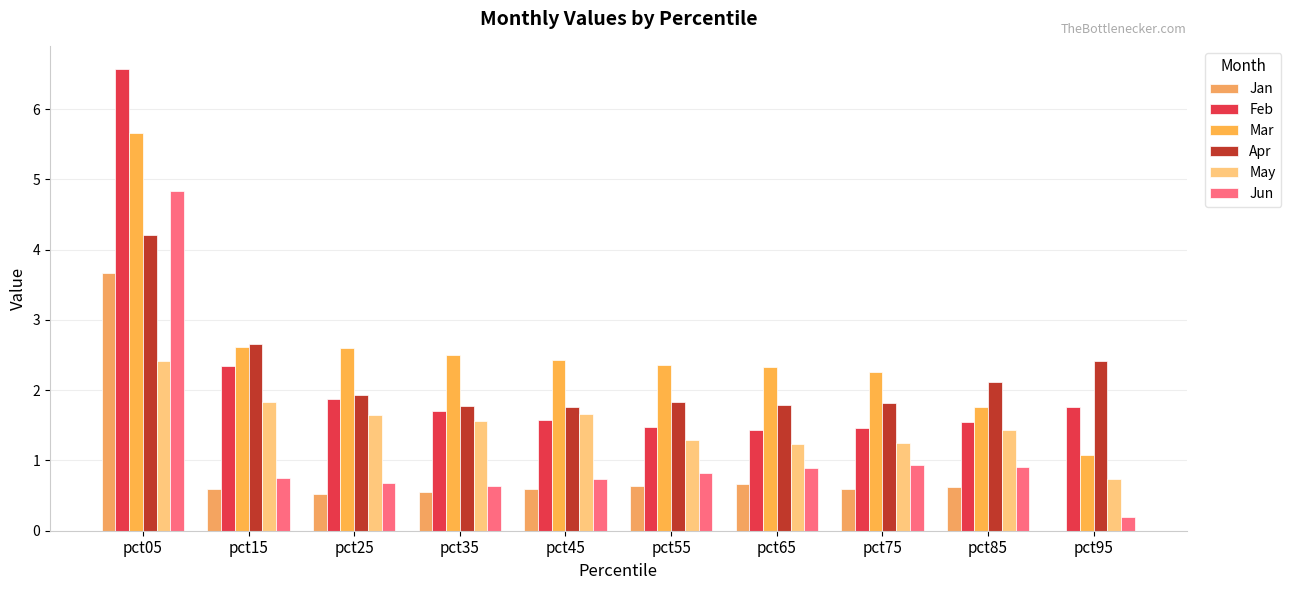

How many series are shown in this chart?

6